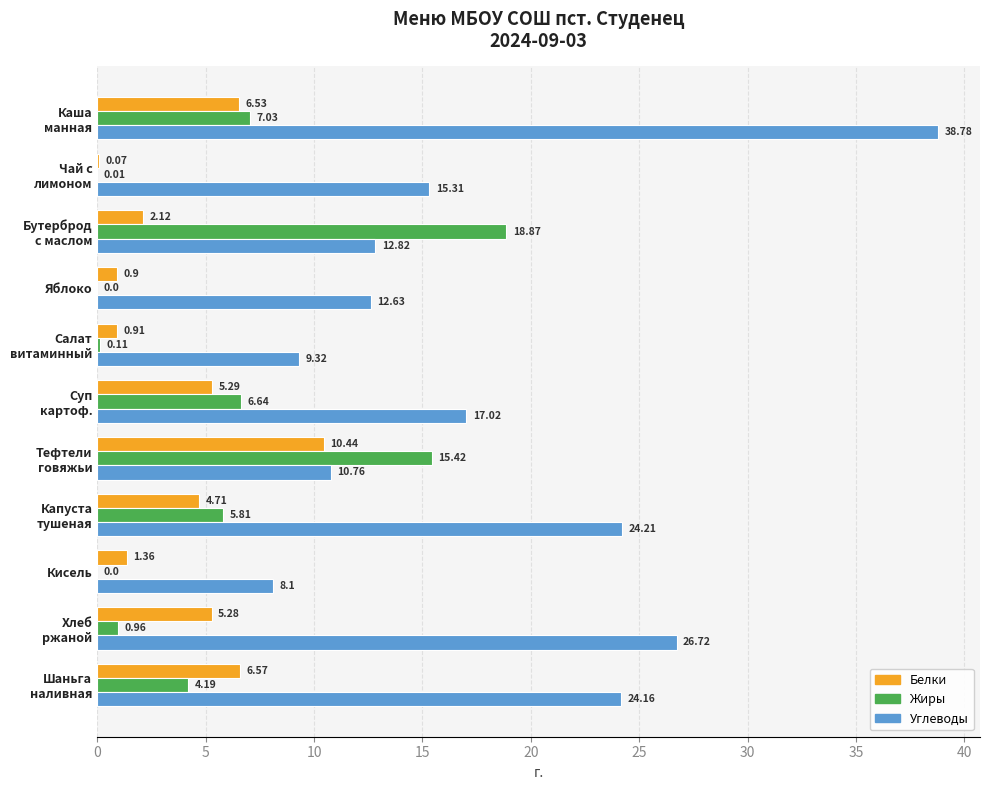

Which series changed the most between Яблоко and Кисель?

Углеводы